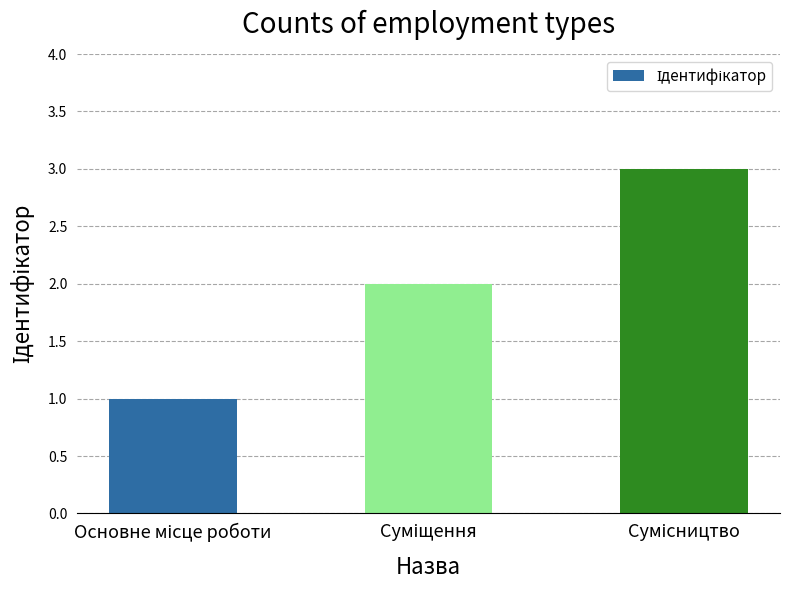

What is the maximum value shown in the chart?

3